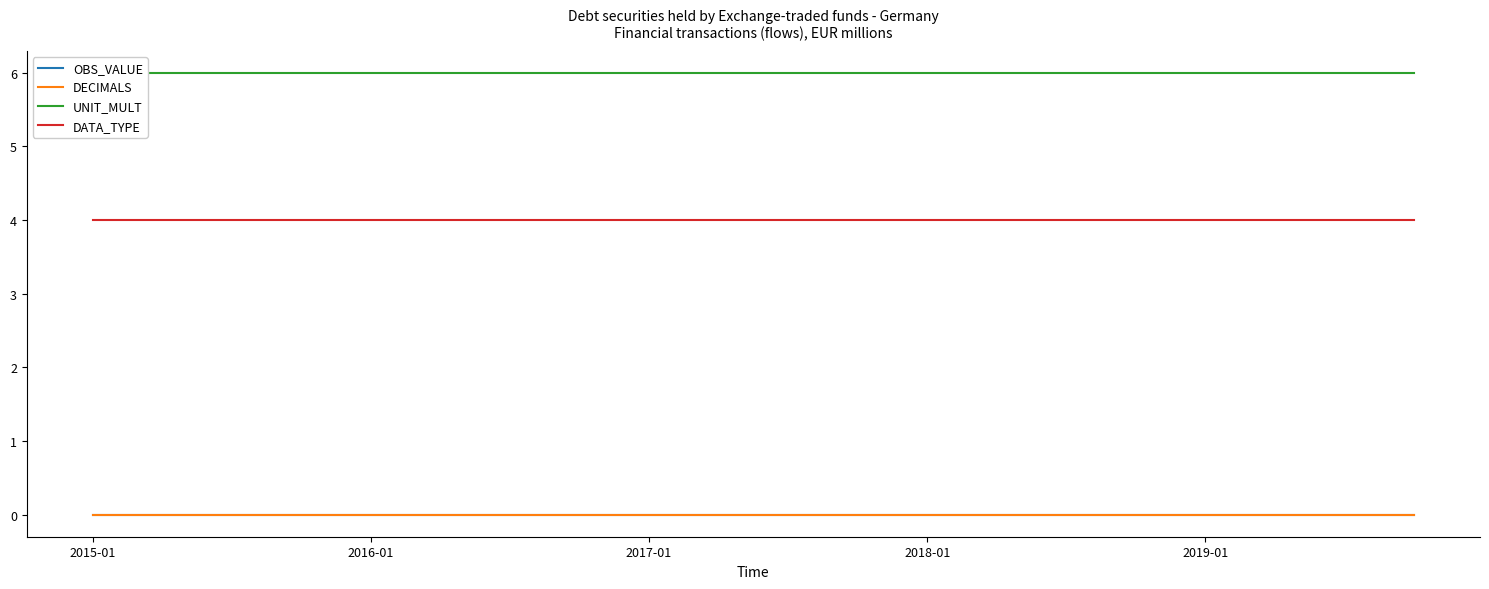

True or false: OBS_VALUE and DECIMALS intersect in this chart.

False